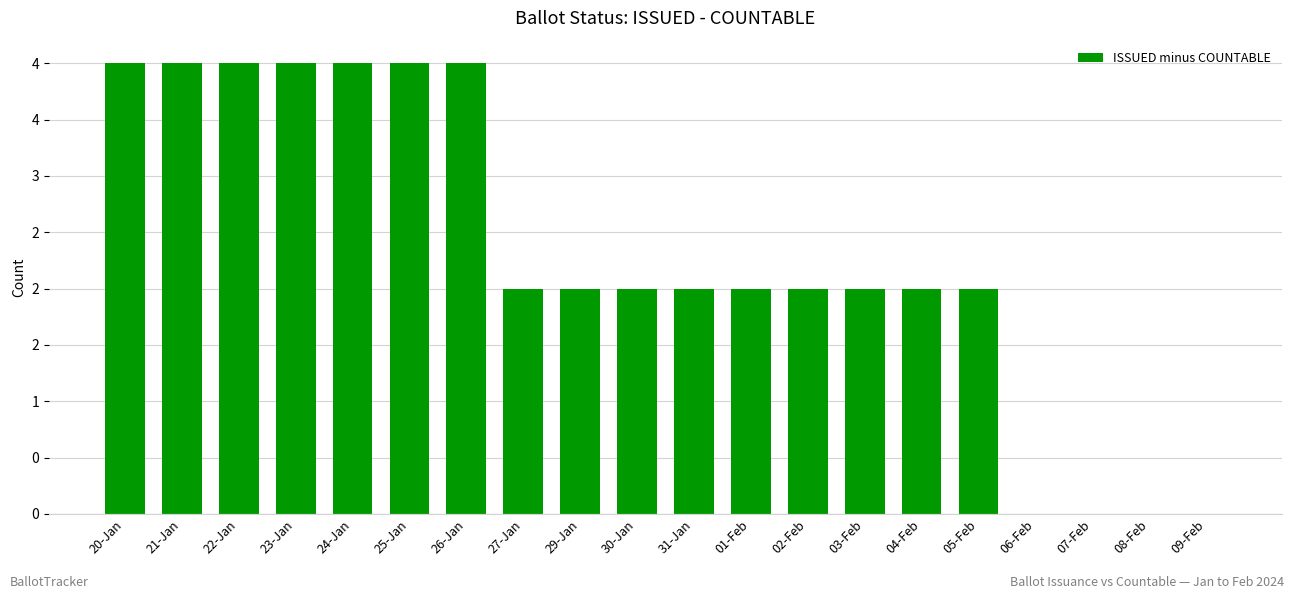

What is the average value?

2